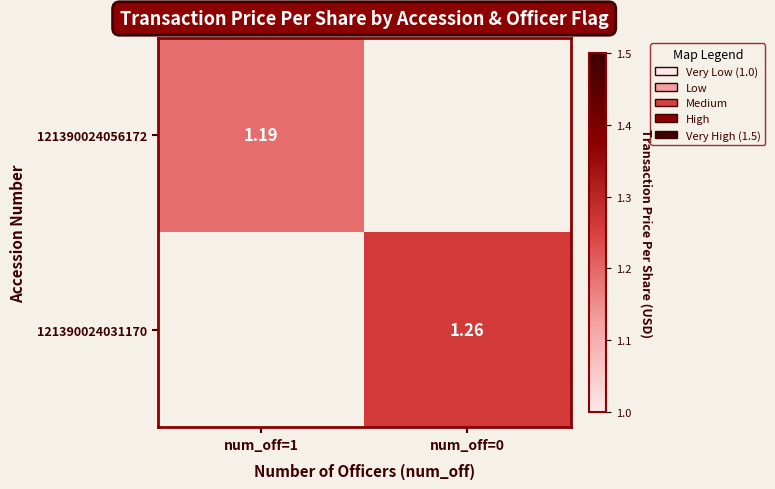

How many data points in 121390024031170 are above 1?

1